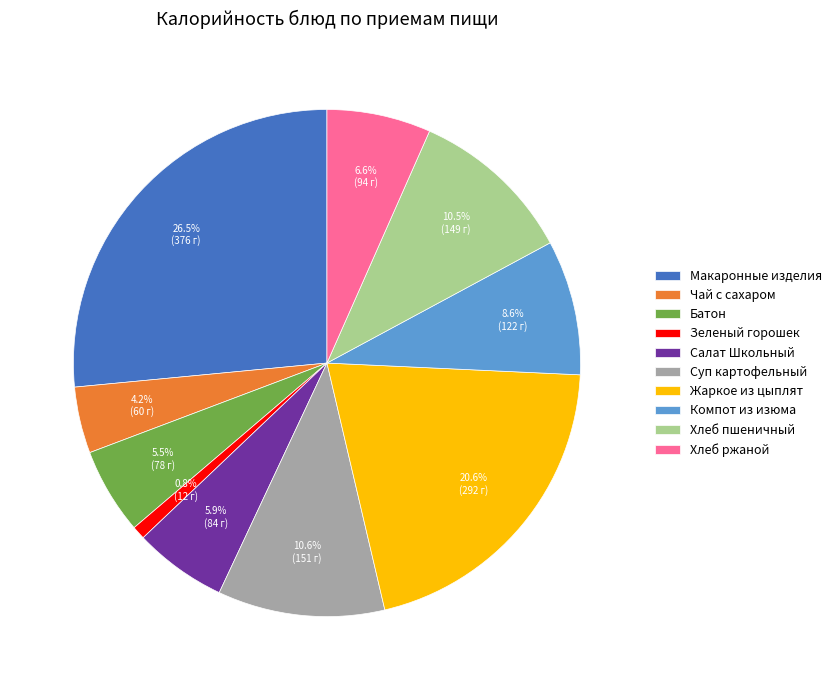

Does Салат Школьный account for over 50% of the chart?

No